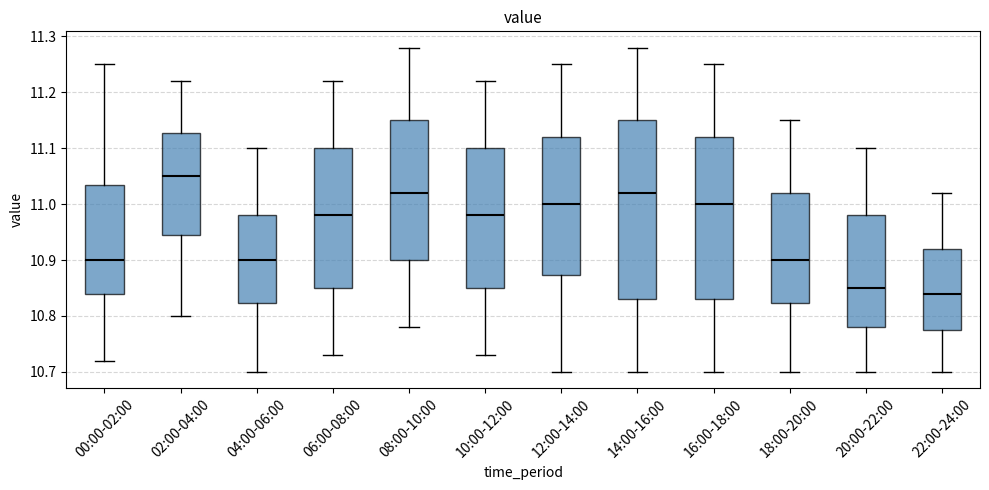

Reading left to right, transcribe this box plot: for each box, give where its median line is, the range the box spans, and where its two whiskers end, as read against the y-axis. The values are not printed on the chart, so give them approximately, as read against the axis.

00:00-02:00: median 10.90, box 10.84 to 11.04, whiskers 10.72 to 11.25
02:00-04:00: median 11.05, box 10.95 to 11.13, whiskers 10.80 to 11.22
04:00-06:00: median 10.90, box 10.82 to 10.98, whiskers 10.70 to 11.10
06:00-08:00: median 10.98, box 10.85 to 11.10, whiskers 10.73 to 11.22
08:00-10:00: median 11.02, box 10.90 to 11.15, whiskers 10.78 to 11.28
10:00-12:00: median 10.98, box 10.85 to 11.10, whiskers 10.73 to 11.22
12:00-14:00: median 11.00, box 10.87 to 11.12, whiskers 10.70 to 11.25
14:00-16:00: median 11.02, box 10.83 to 11.15, whiskers 10.70 to 11.28
16:00-18:00: median 11.00, box 10.83 to 11.12, whiskers 10.70 to 11.25
18:00-20:00: median 10.90, box 10.82 to 11.02, whiskers 10.70 to 11.15
20:00-22:00: median 10.85, box 10.78 to 10.98, whiskers 10.70 to 11.10
22:00-24:00: median 10.84, box 10.78 to 10.92, whiskers 10.70 to 11.02